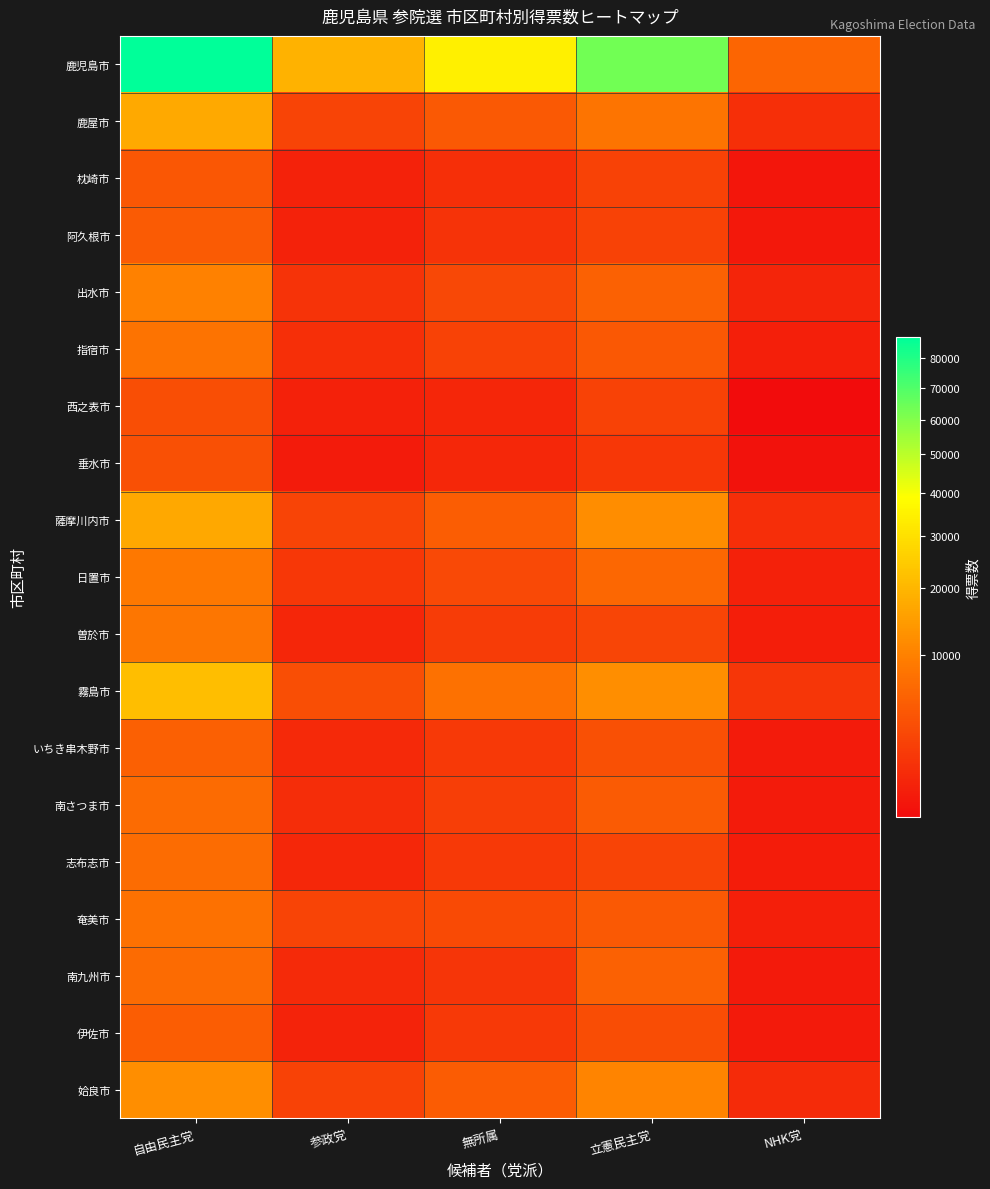

At which category is the sum across all series the highest?

自由民主党